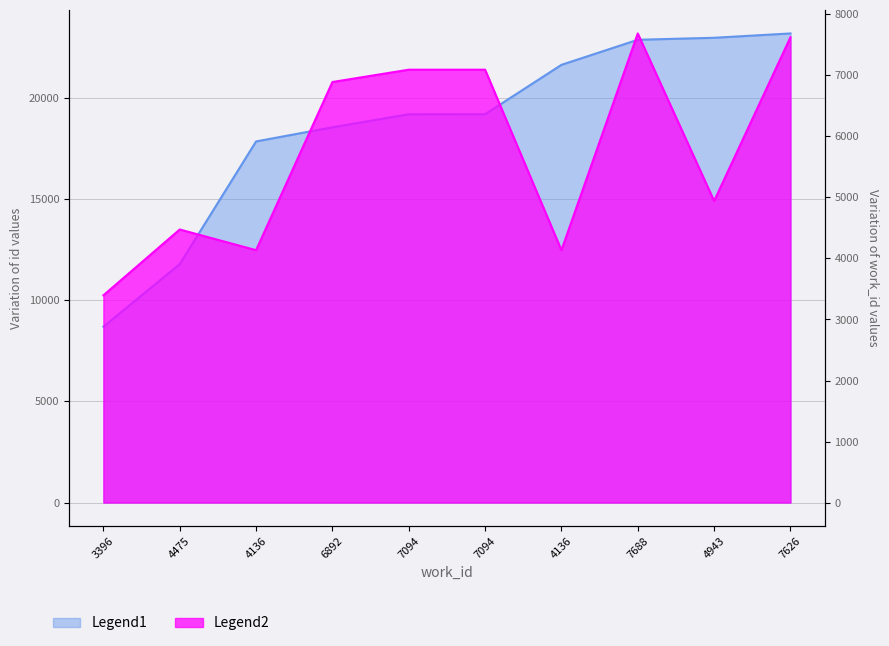

Reading right to left, transcribe all the data shown in this chart.

Legend1: 7626=23163	4943=22949	7688=22851	4136=21613	7094=19175	7094=19174	6892=18529	4136=17831	4475=11773	3396=8683
Legend2: 7626=7626	4943=4943	7688=7688	4136=4136	7094=7094	7094=7094	6892=6892	4136=4136	4475=4475	3396=3396